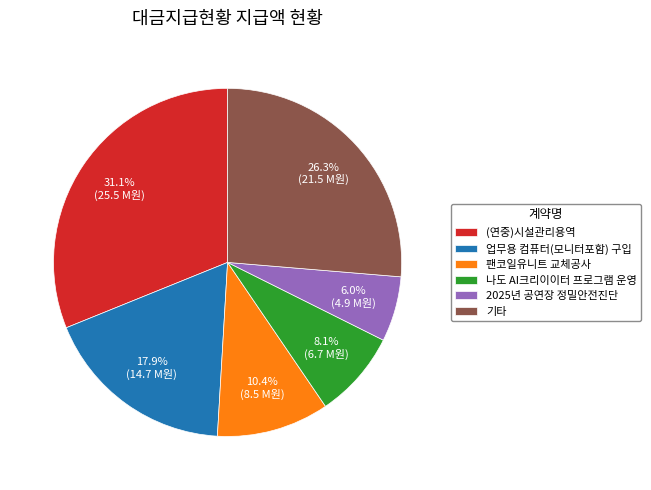

The 2025년 공연장 정밀안전진단 slice represents 1% of the pie. True or false?

False